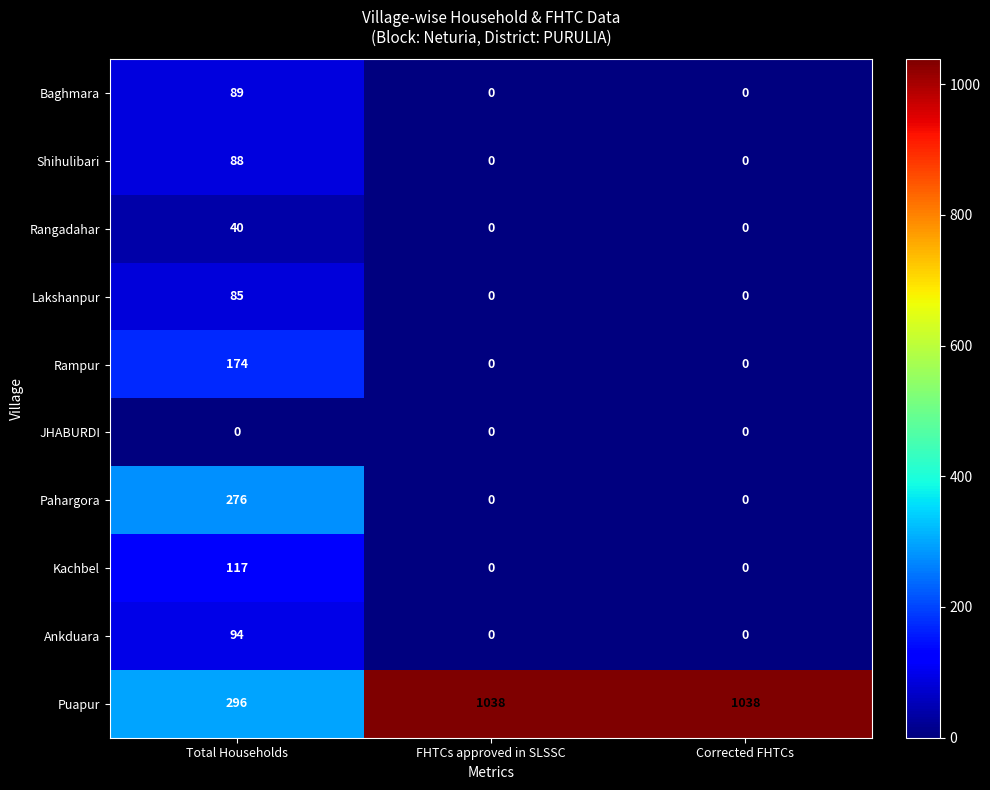

Rank the series by their maximum value, from lowest to highest.

JHABURDI, Rangadahar, Lakshanpur, Shihulibari, Baghmara, Ankduara, Kachbel, Rampur, Pahargora, Puapur